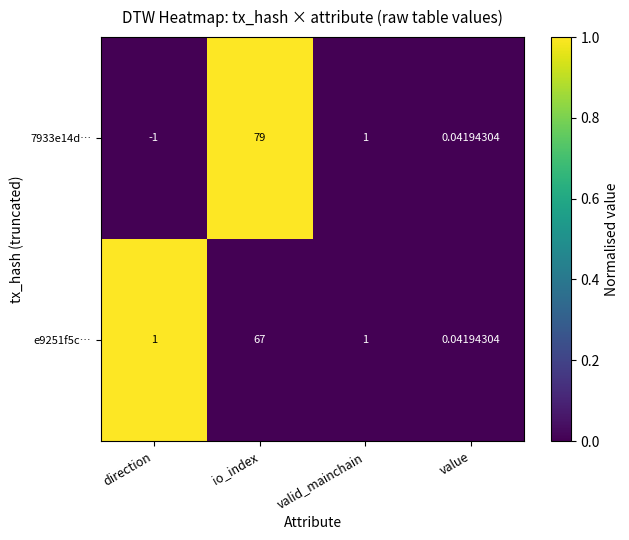

Which category has the lowest value across all series?

direction